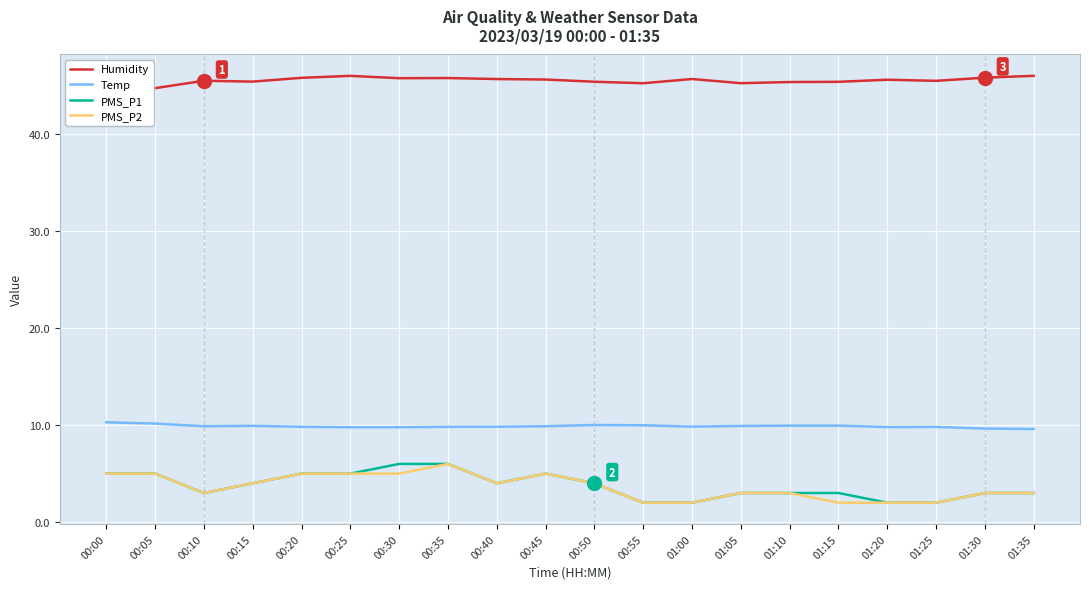

Where is Temp nearest to the value 9?

01:35